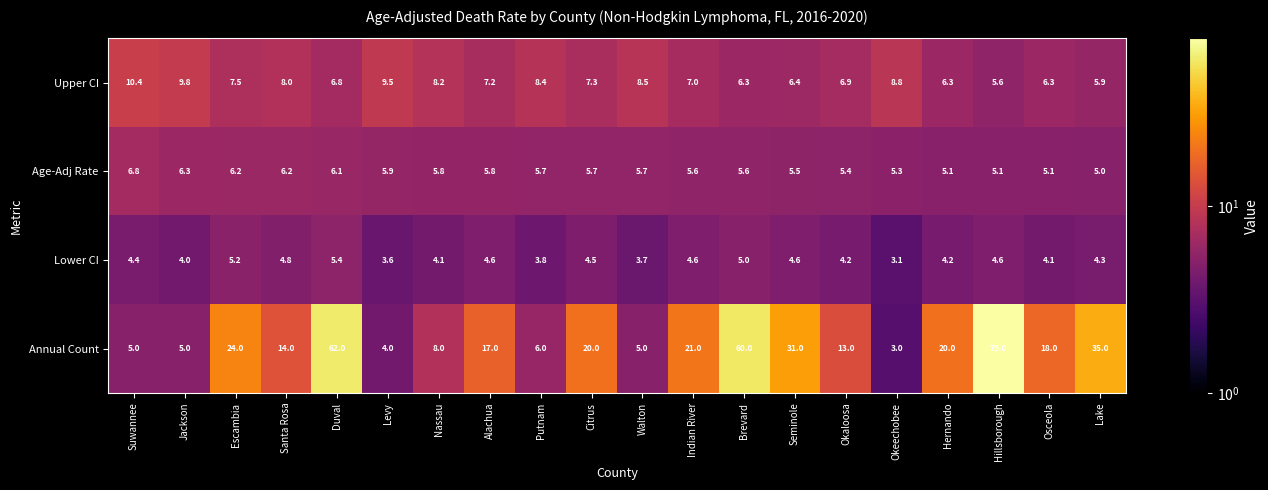

Where does the Annual Count series first go above 18?

Escambia